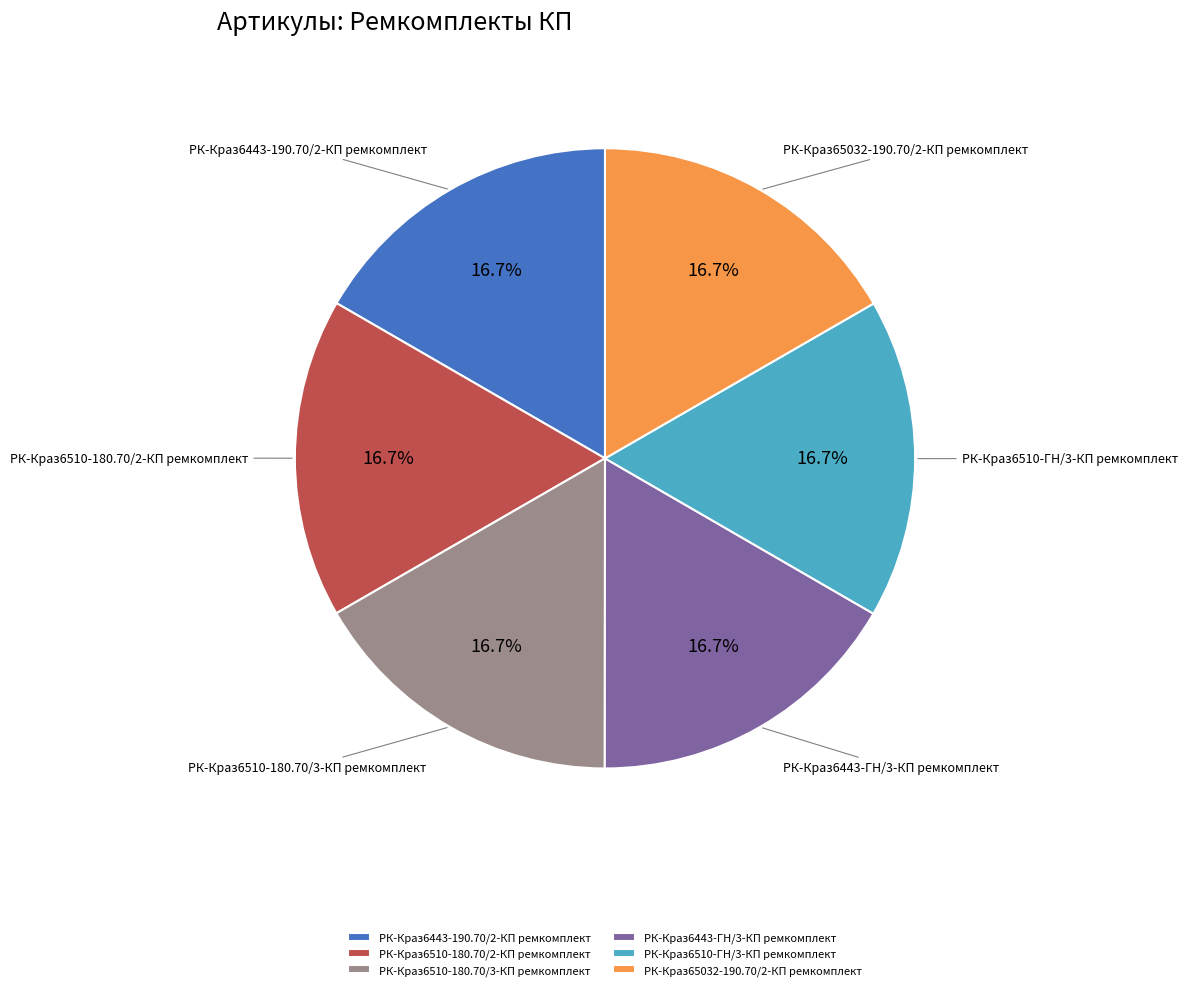

What percentage is the РК-Краз6443-ГН/3-КП ремкомплект slice, to the nearest percent?

17%